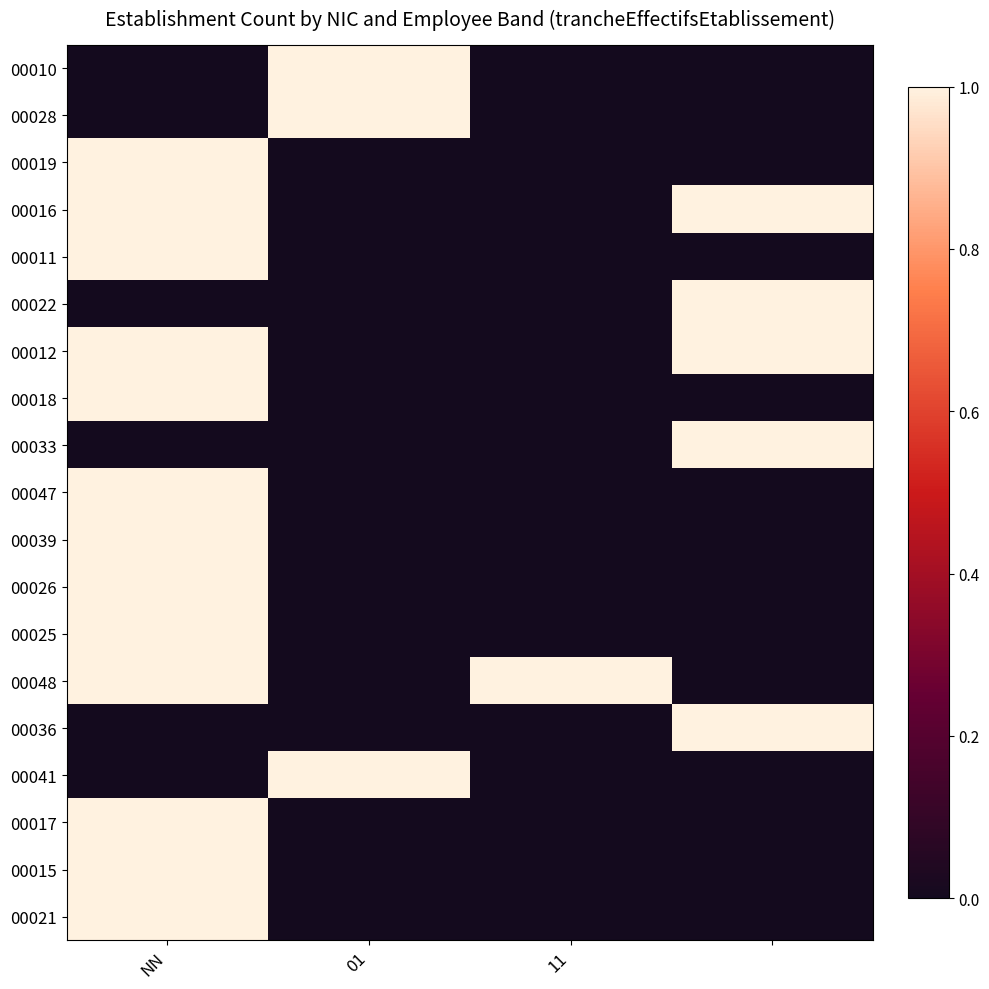

Reading right to left, extract all data points from this chart.

00010: 0	0	1	0
00028: 0	0	1	0
00019: 0	0	0	1
00016: 1	0	0	1
00011: 0	0	0	1
00022: 1	0	0	0
00012: 1	0	0	1
00018: 0	0	0	1
00033: 1	0	0	0
00047: 0	0	0	1
00039: 0	0	0	1
00026: 0	0	0	1
00025: 0	0	0	1
00048: 0	1	0	1
00036: 1	0	0	0
00041: 0	0	1	0
00017: 0	0	0	1
00015: 0	0	0	1
00021: 0	0	0	1